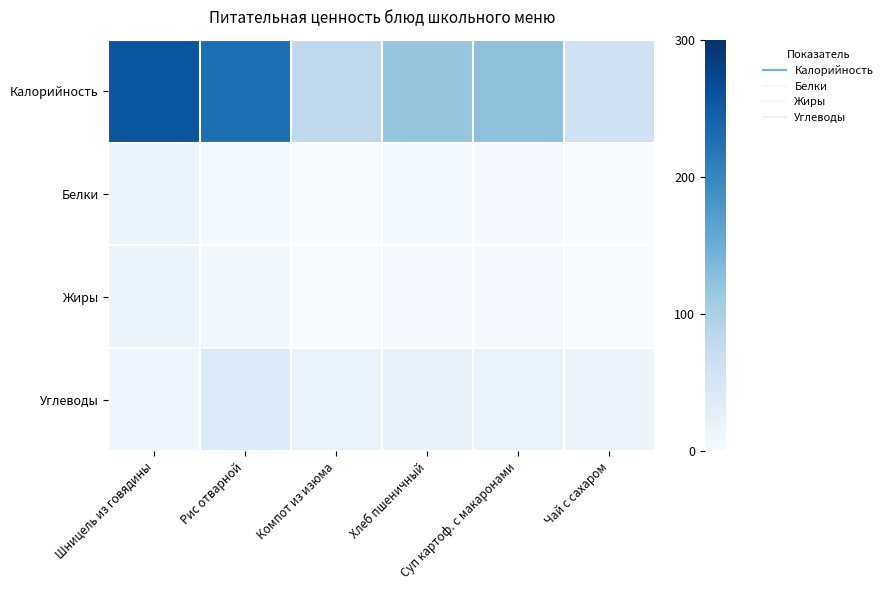

Rank the series by their maximum value, from lowest to highest.

Жиры, Белки, Углеводы, Калорийность